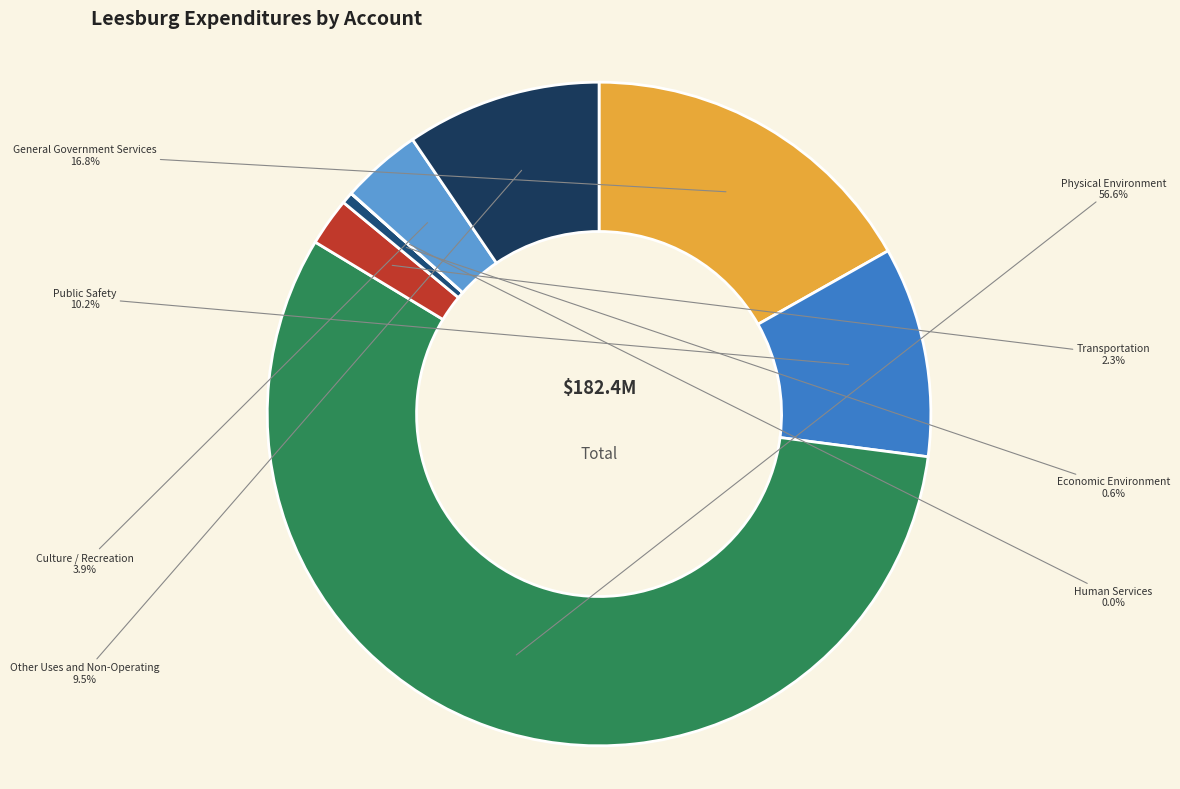

Does Physical Environment account for over 50% of the chart?

Yes